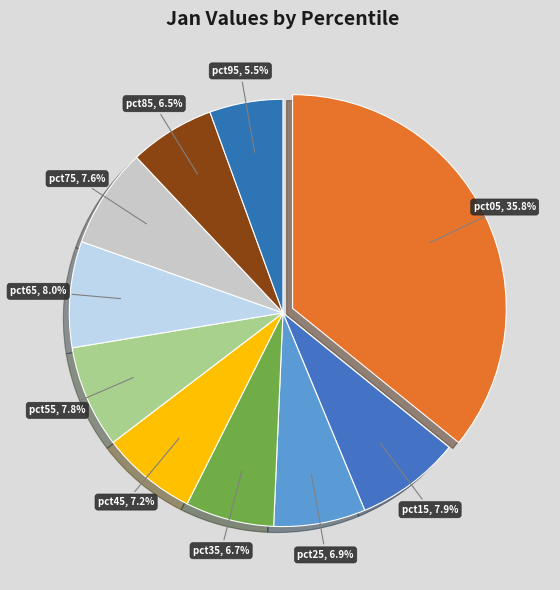

How much of the chart is everything except pct55?

92.2%